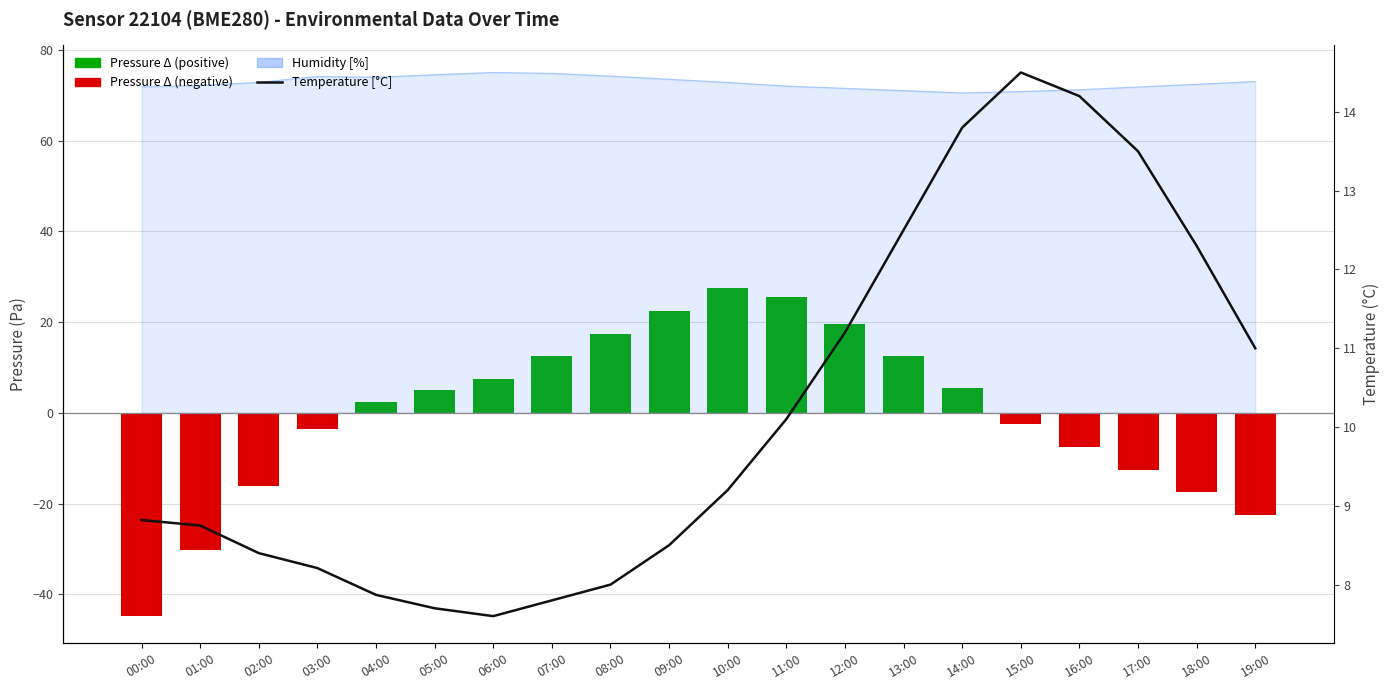

Between 05:00 and 16:00, which series saw the biggest shift?

Pressure Δ (negative)